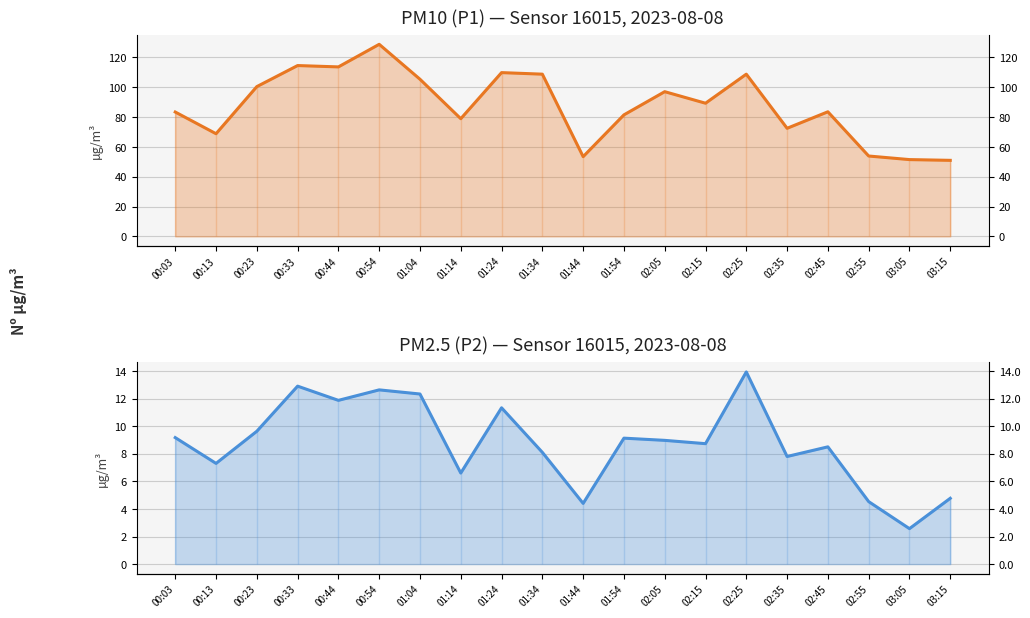

At how many categories does at least one series exceed 59?

16